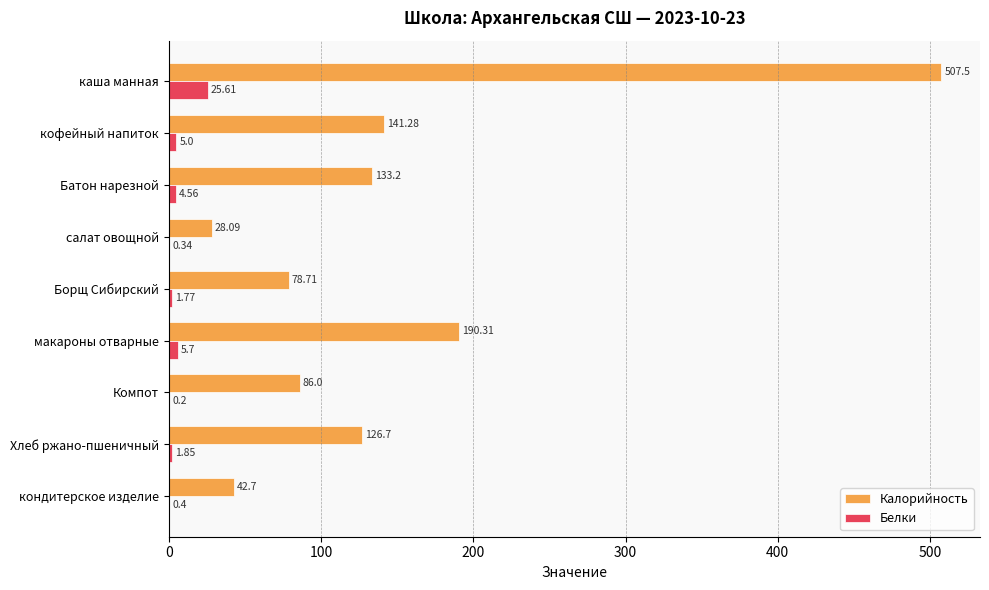

Which label corresponds to the largest value in the chart?

каша манная